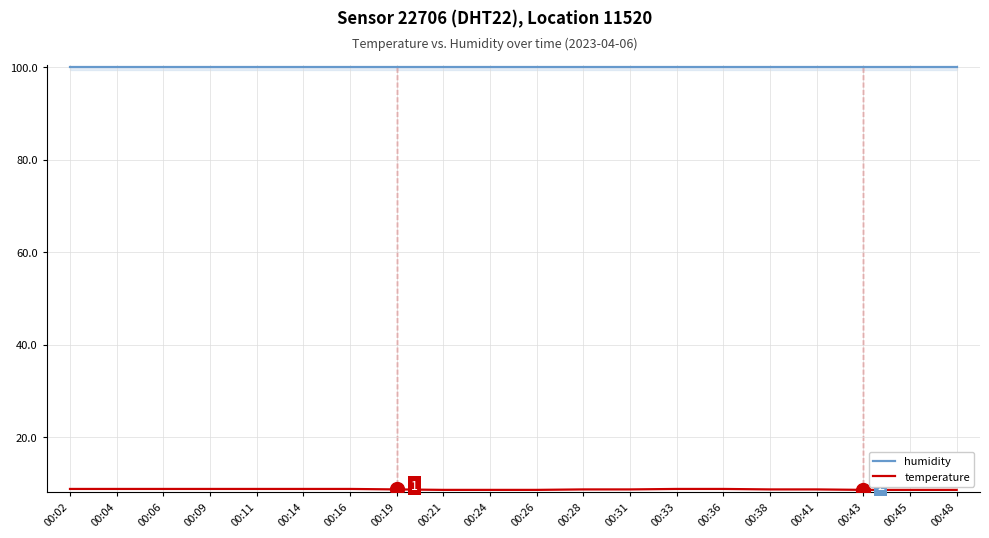

What is the spread (max minus min) of values at 00:26?

91.3